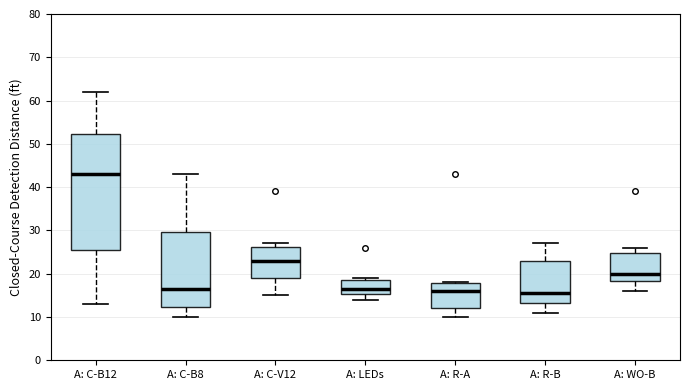

Reading left to right, transcribe this box plot: for each box, give where its median line is, the range the box spans, and where its two whiskers end, as read against the y-axis. The values are not printed on the chart, so give them approximately, as read against the axis.

A: C-B12: median 43, box 26 to 52, whiskers 13 to 62
A: C-B8: median 17, box 12 to 30, whiskers 10 to 43
A: C-V12: median 23, box 19 to 26, whiskers 15 to 27
A: LEDs: median 17, box 15 to 19, whiskers 14 to 19 (just above the box's upper edge)
A: R-A: median 16, box 12 to 18, whiskers 10 to 18
A: R-B: median 16, box 13 to 23, whiskers 11 to 27
A: WO-B: median 20, box 18 to 25, whiskers 16 to 26